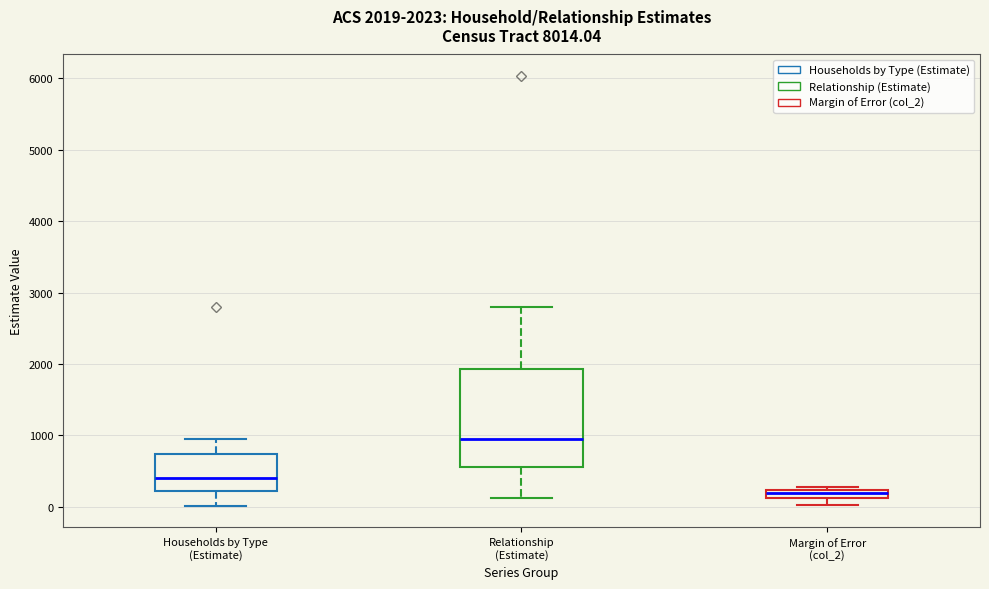

Which box's median line is the lowest?

Margin of Error (col_2)